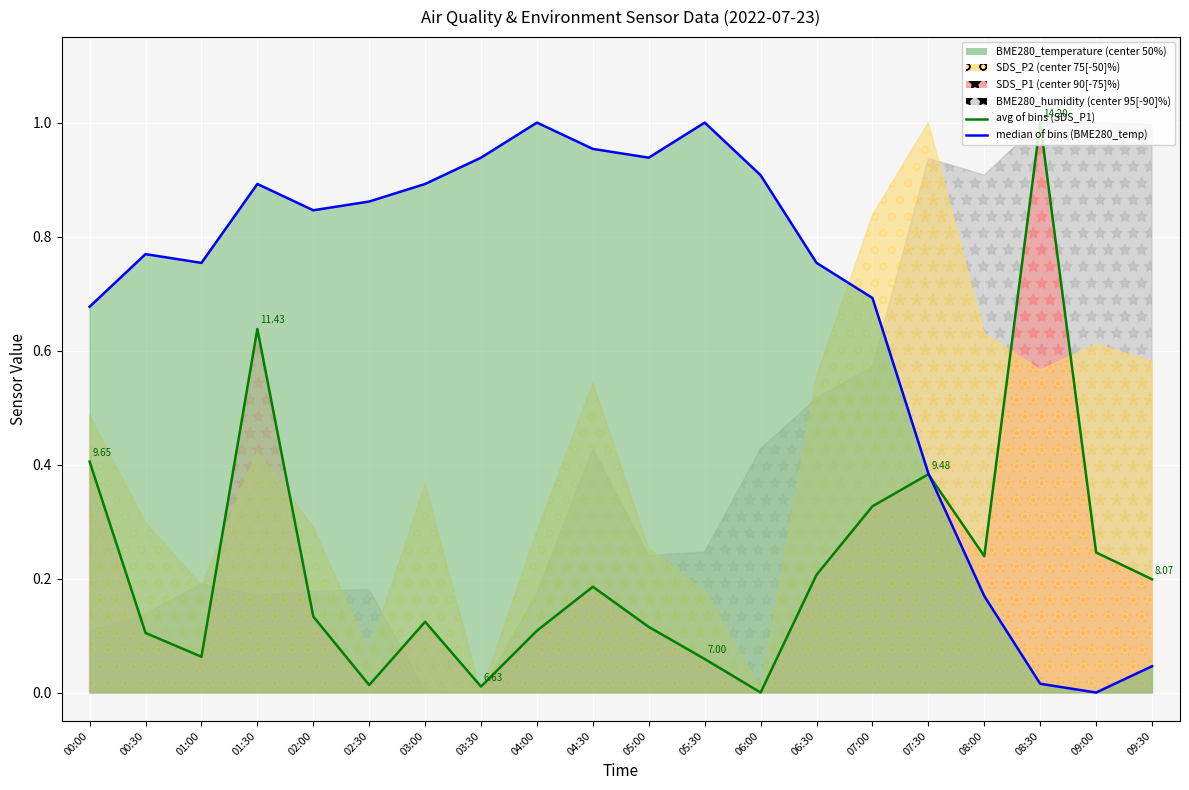

Which series ends up on top after the final intersection of median (BME280_temp norm) and avg (SDS_P1 norm)?

avg (SDS_P1 norm)